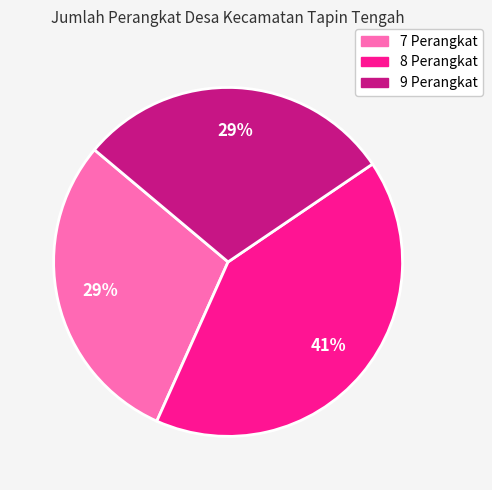

Is there any slice that represents more than half of the pie?

No